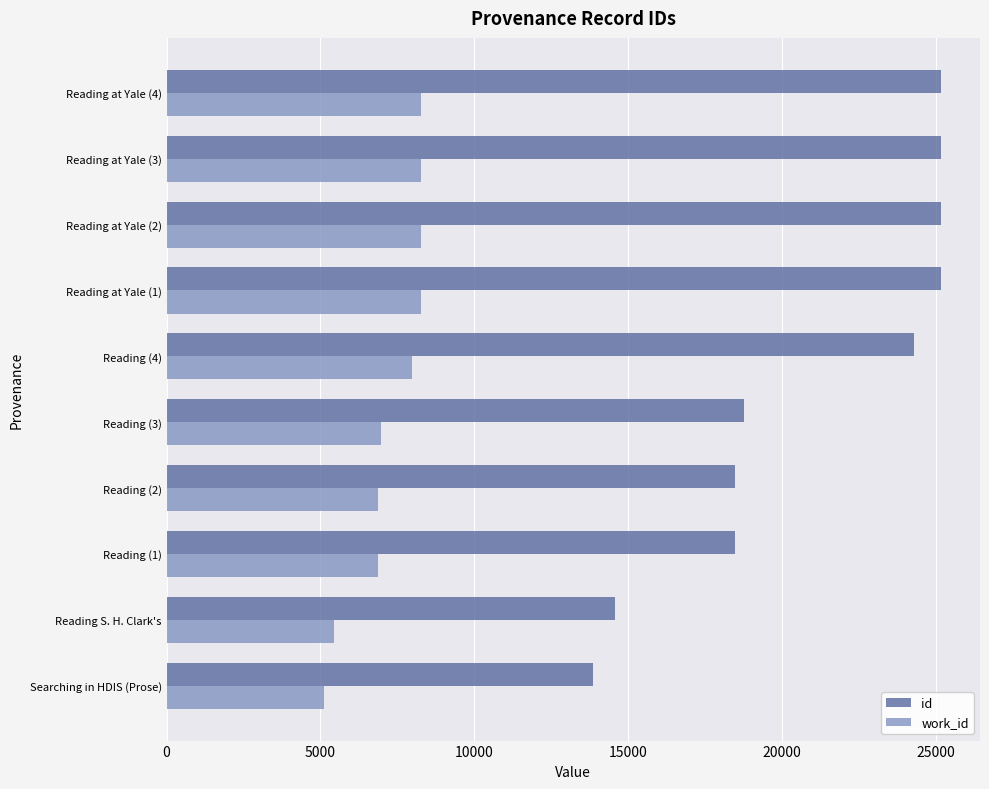

Which series has the widest spread of values?

id